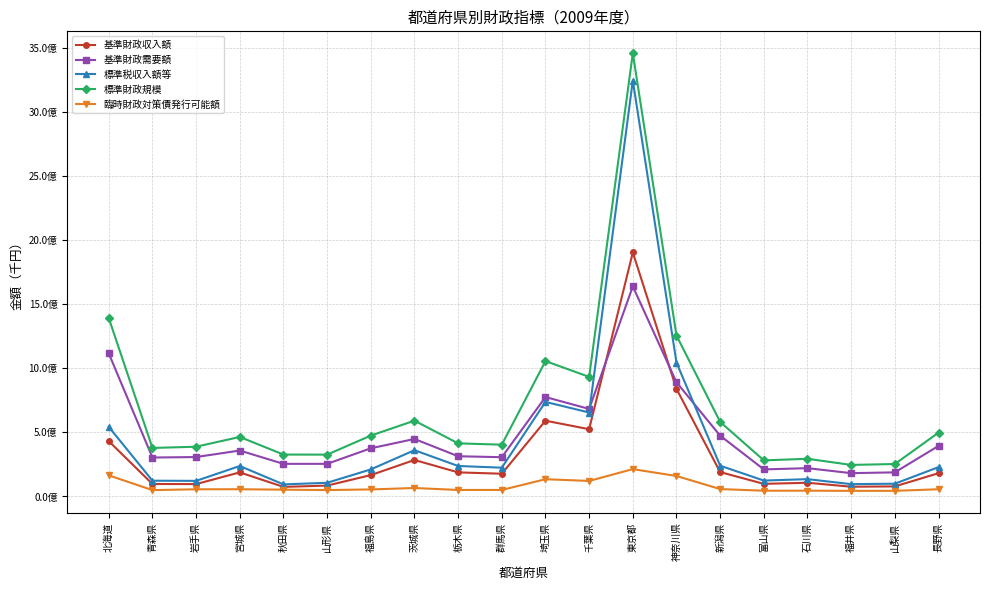

What are all the series names shown in the legend?

基準財政収入額, 基準財政需要額, 標準税収入額等, 標準財政規模, 臨時財政対策債発行可能額